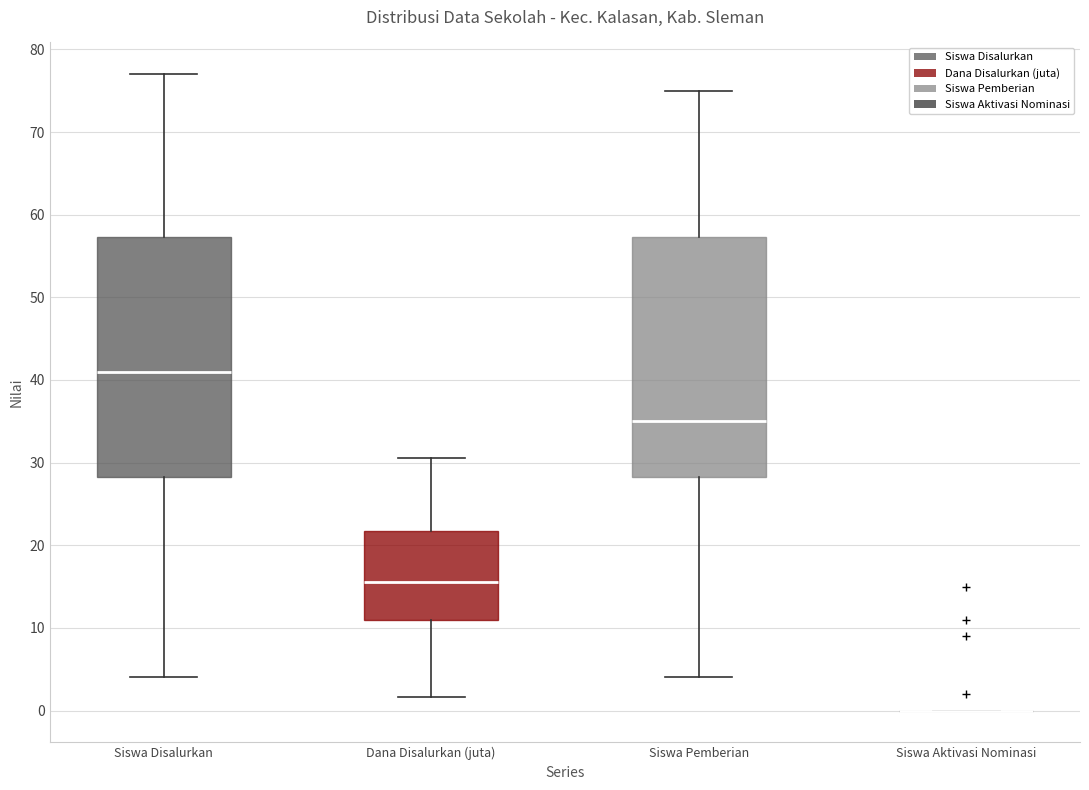

Reading left to right, read every box against the y-axis: the position of its median line, the range the box covers, and the ends of its whiskers. The values are not printed on the chart, so give them approximately, as read against the axis.

Siswa Disalurkan: median 41, box 28 to 57, whiskers 4 to 77
Dana Disalurkan (juta): median 16, box 11 to 22, whiskers 2 to 31
Siswa Pemberian: median 35, box 28 to 57, whiskers 4 to 75
Siswa Aktivasi Nominasi: box collapsed to a line at 0, whiskers 0 to 0